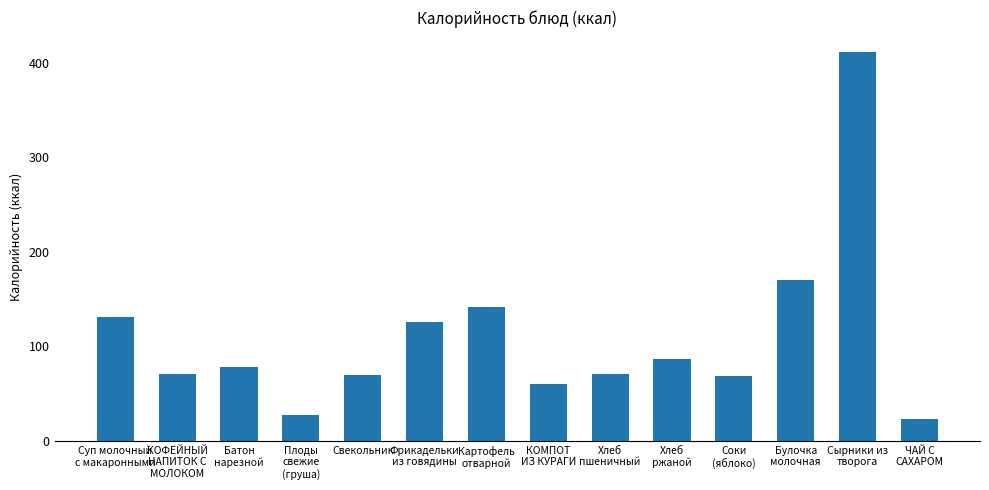

Which has a higher value, Хлеб
ржаной or Плоды
свежие
(груша)?

Хлеб
ржаной